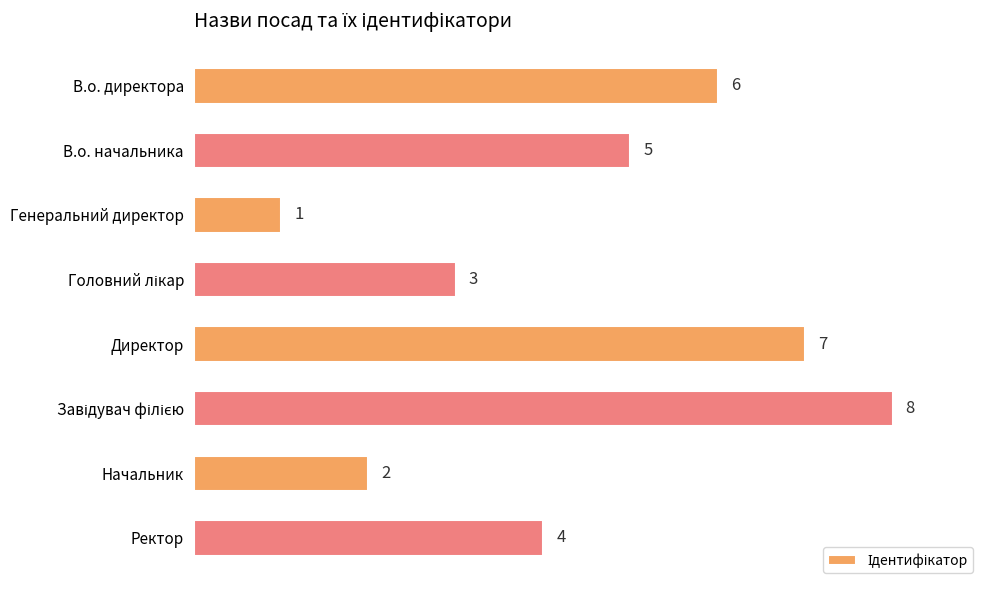

What is the sum of all values?

36